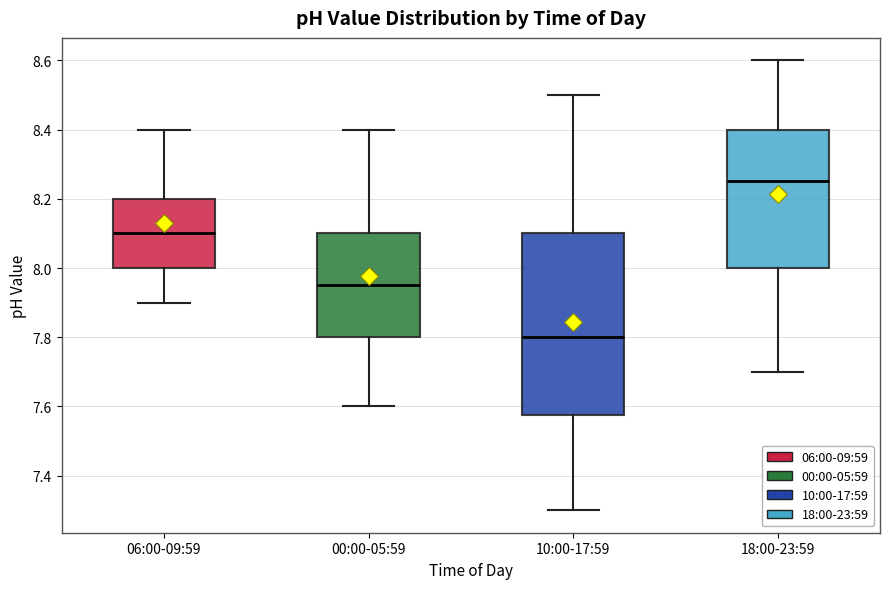

Which box has the lowest median line?

10:00-17:59